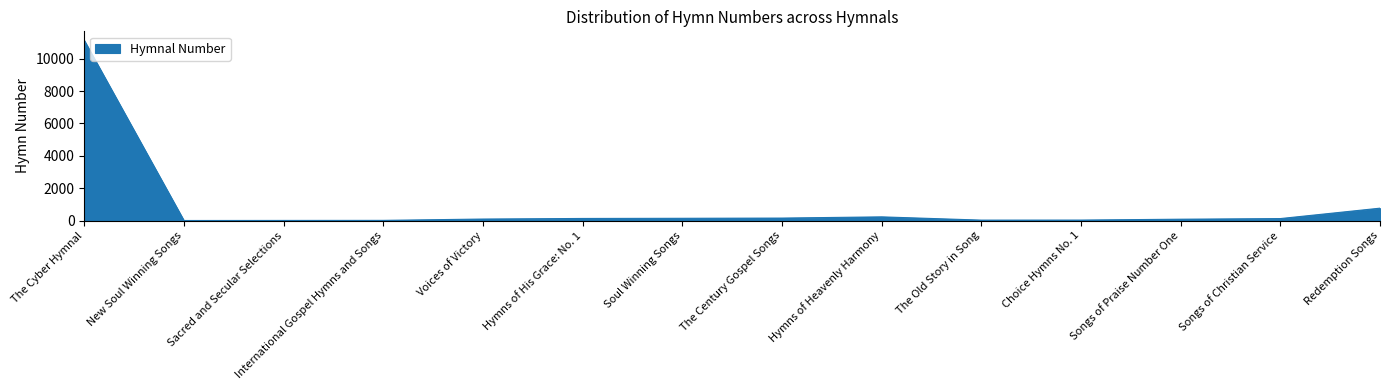

What is the difference between the maximum and minimum values?

11131